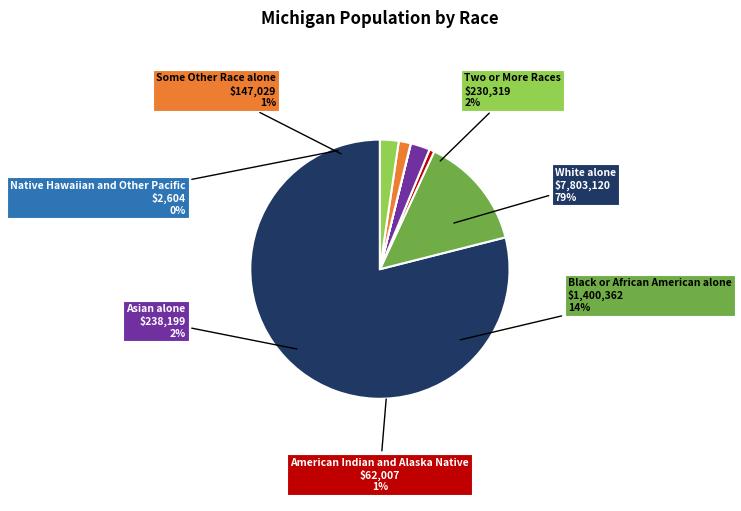

True or false: Native Hawaiian and Other Pacific accounts for 0% of the total.

True